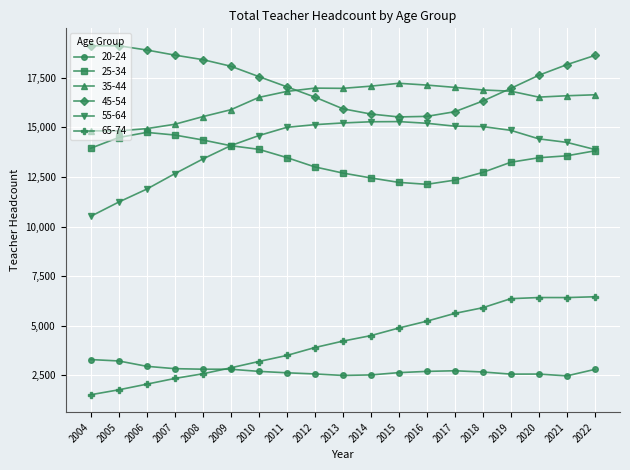

True or false: 55-64 has more than 0 interior local peaks.

True